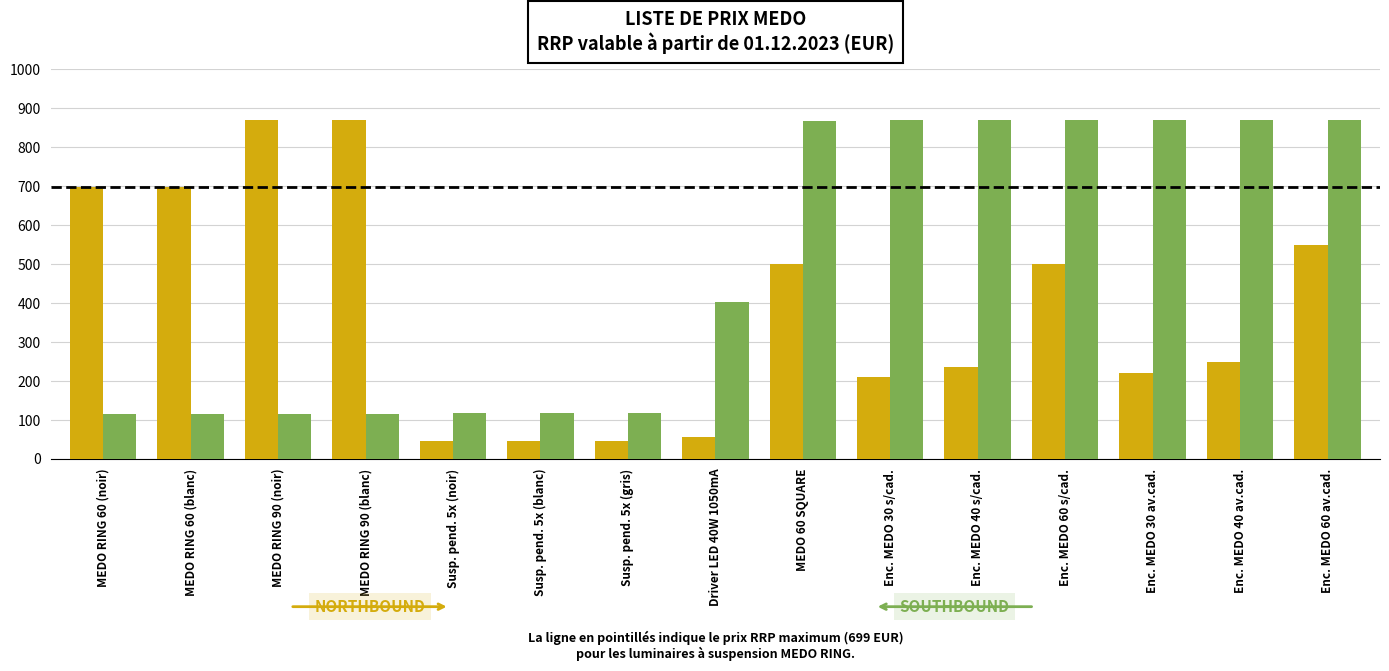

What is the difference between the highest and lowest values at MEDO RING 60 (blanc)?

582.9